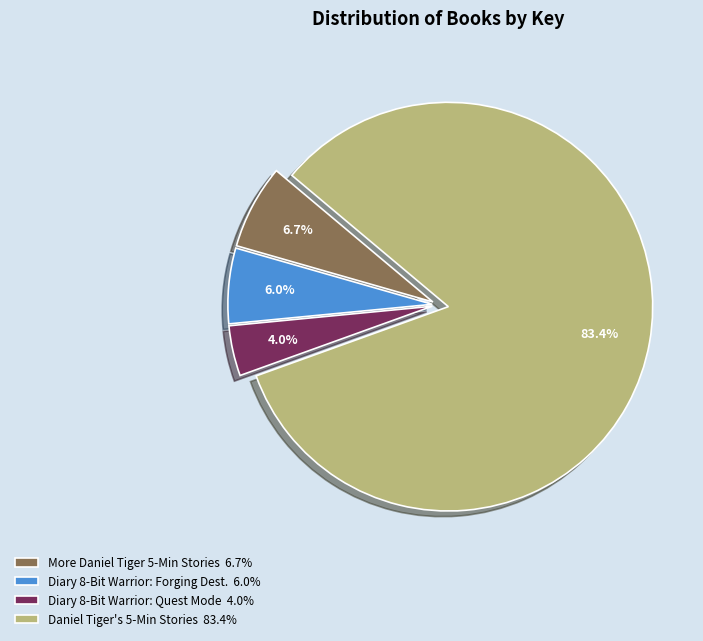

How much of the chart is everything except Diary 8-Bit Warrior: Forging Dest. 6.0%?

94.0%